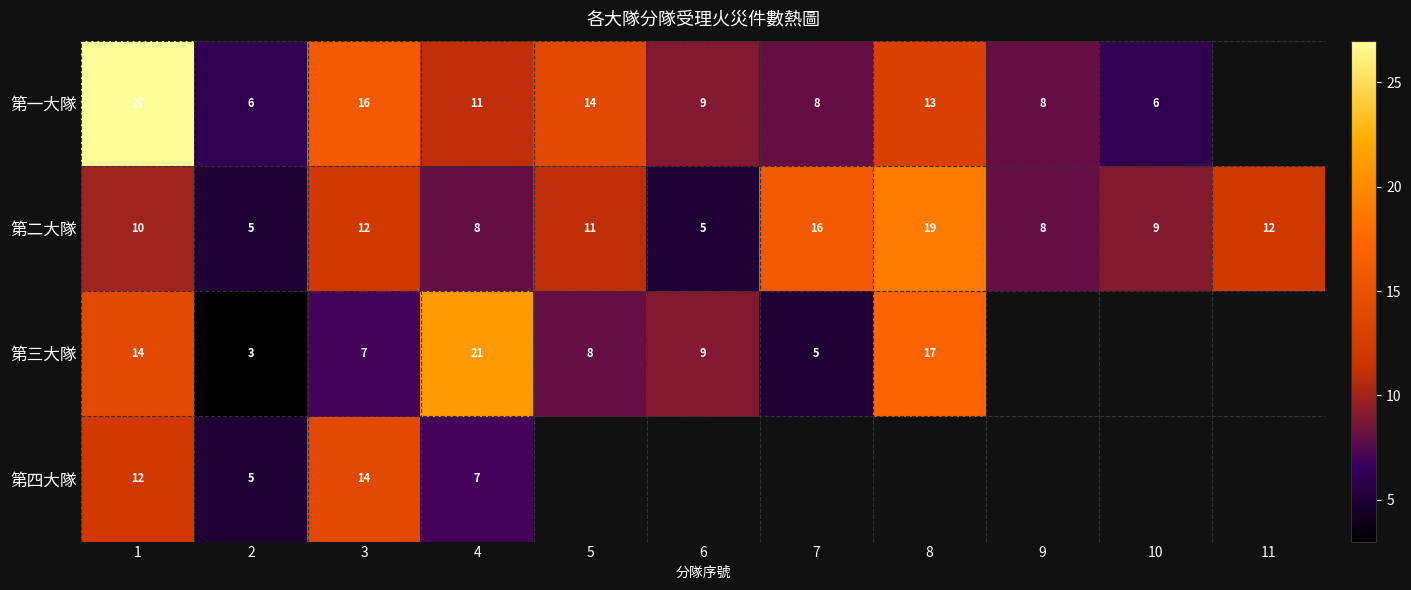

Which series changed the most between 1 and 2?

第一大隊